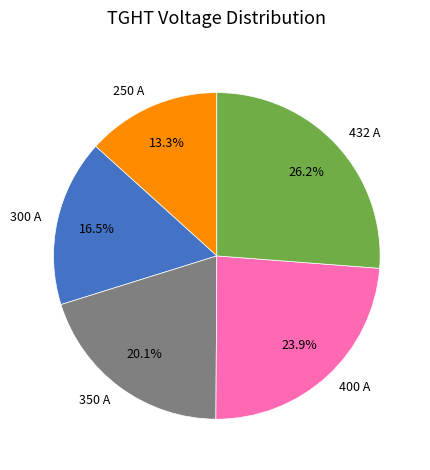

Does 400 A represent more than half of the total?

No